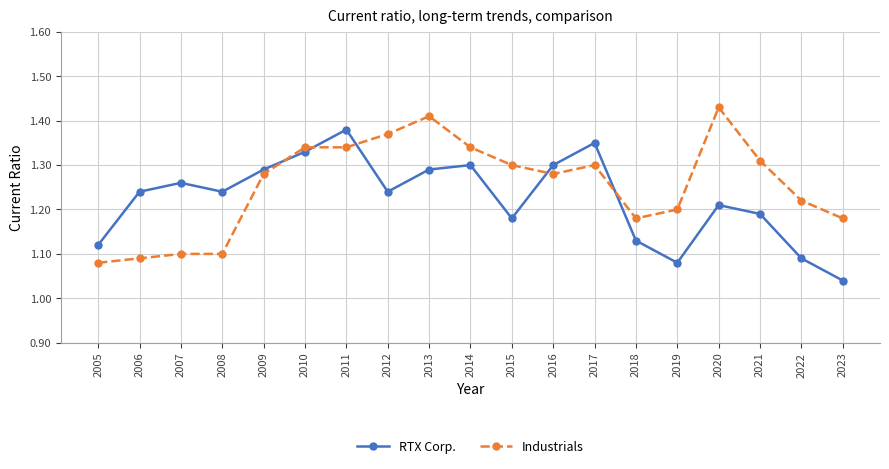

At which label is RTX Corp. closest to 1?

2023